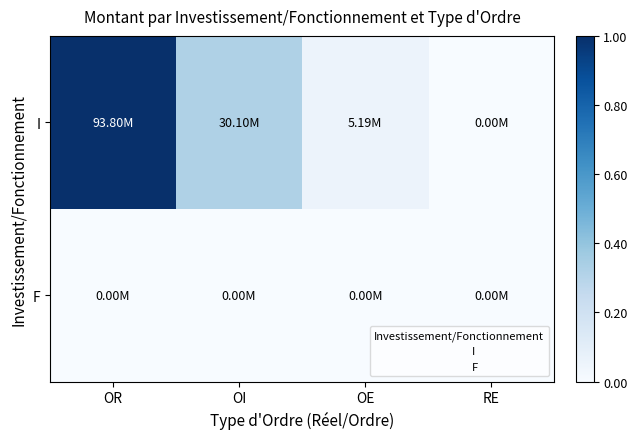

Reading left to right, what are all the values shown in this chart?

I: OR=1.0	OI=0.3	OE=0.1	RE=0.0
F: OR=0.0	OI=0.0	OE=0.0	RE=0.0